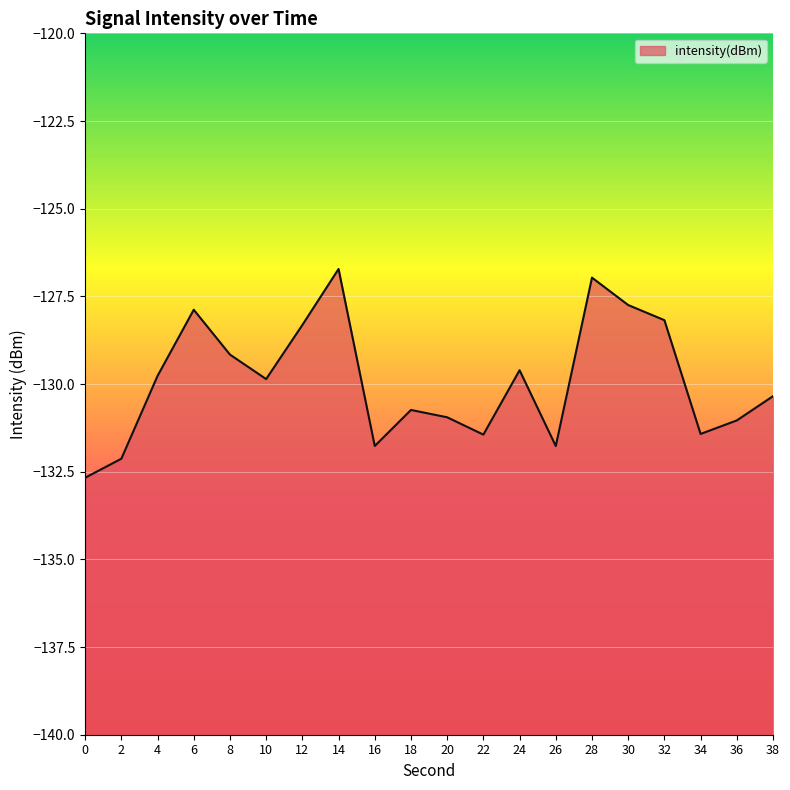

Reading left to right, extract all data points from this chart.

0=-132.7	2=-132.1	4=-129.8	6=-127.9	8=-129.2	10=-129.9	12=-128.3	14=-126.7	16=-131.8	18=-130.7	20=-130.9	22=-131.4	24=-129.6	26=-131.8	28=-127.0	30=-127.7	32=-128.2	34=-131.4	36=-131.0	38=-130.3